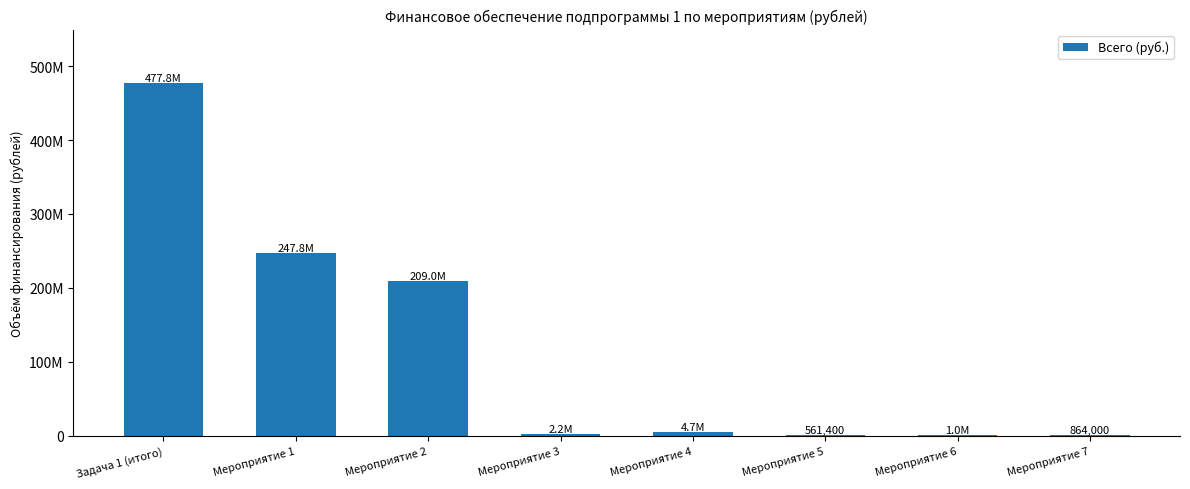

What is the sum of all values?

943916359.1